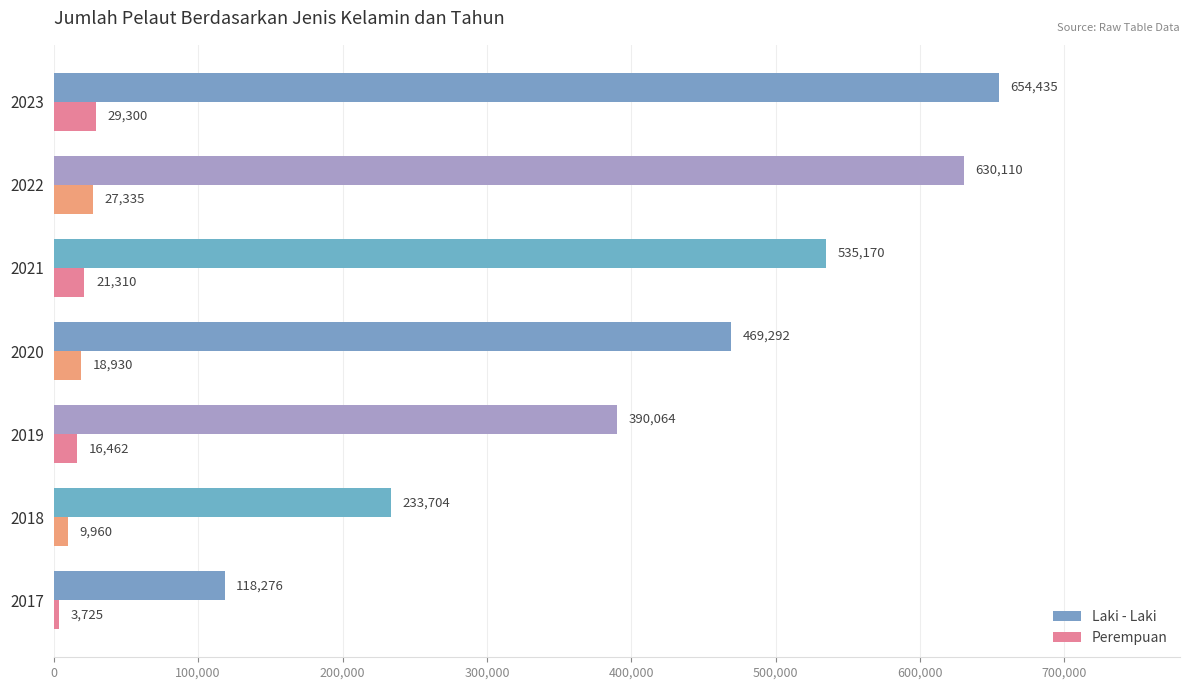

What is the difference between the maximum and minimum values in the Perempuan series?

25575